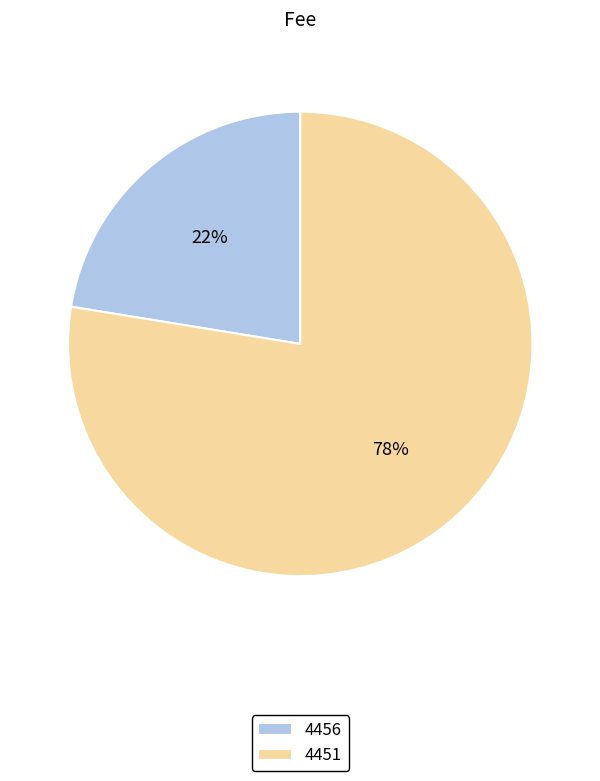

Between 4456 and 4451, which is larger?

4451